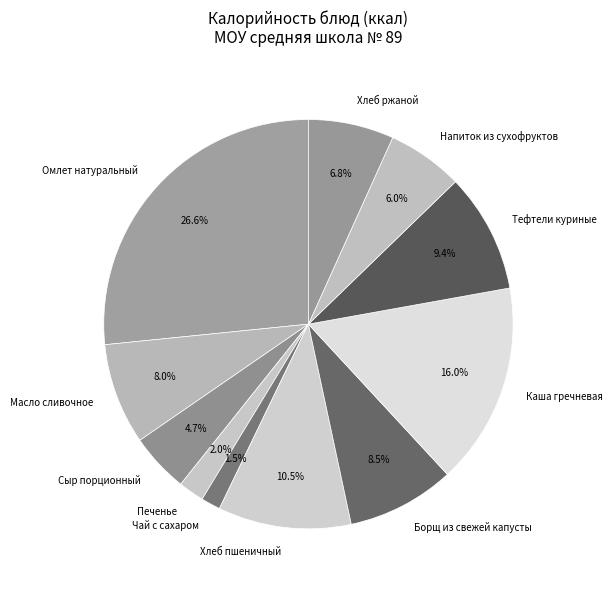

Does Омлет натуральный account for over 50% of the chart?

No